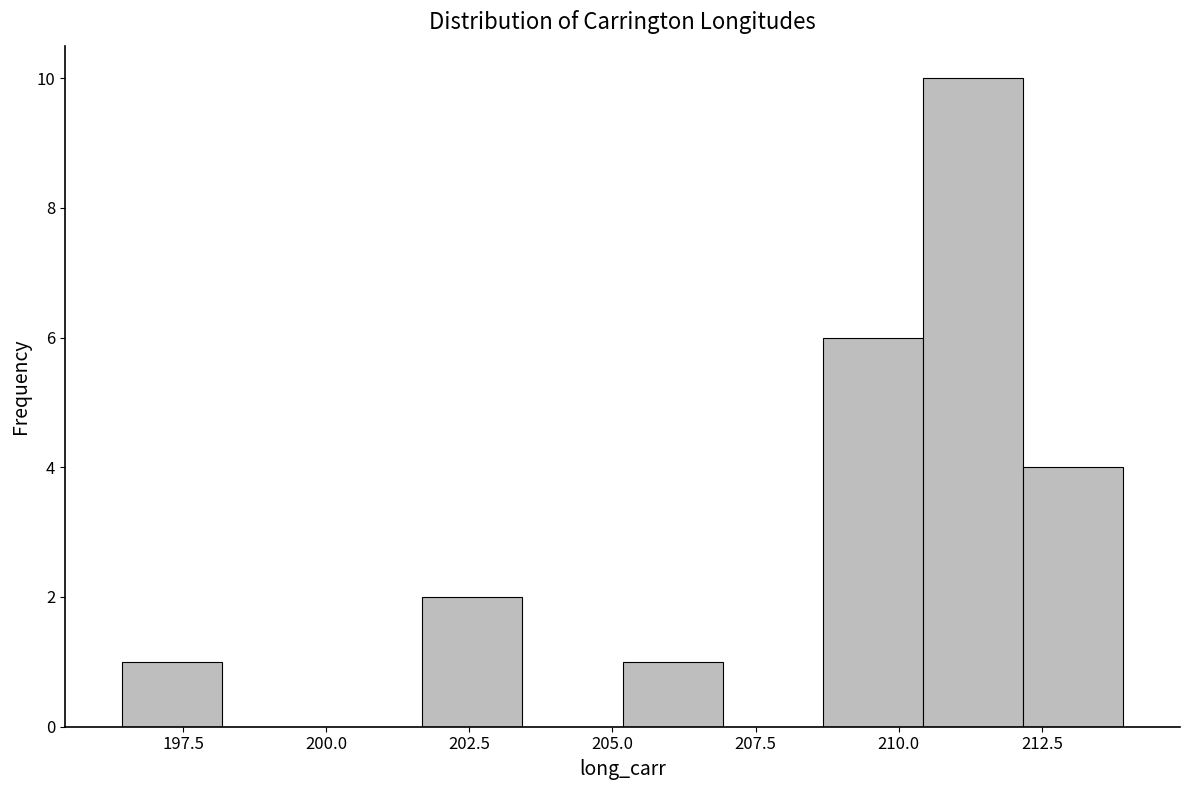

Read against the x-axis, roughly where is the centre of the tallest bar?

211.5